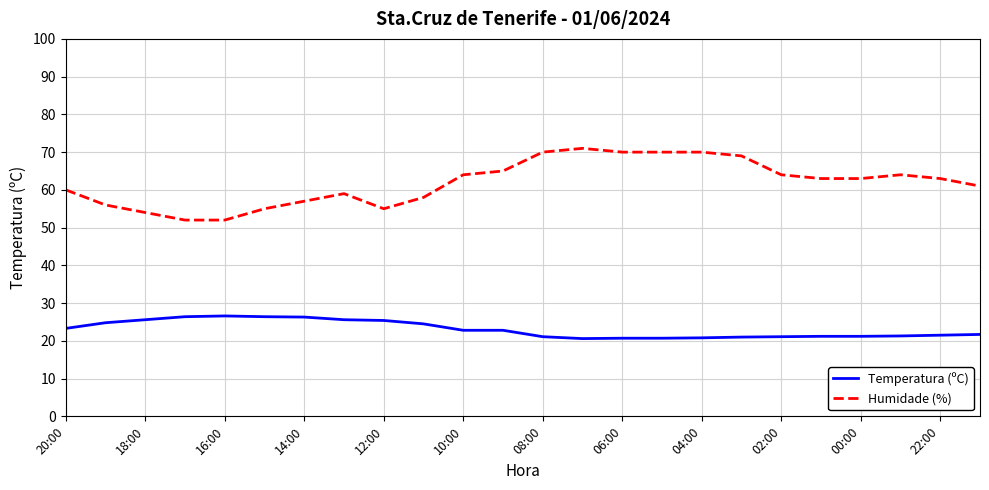

What is the difference between the maximum and minimum values in the Humidade (%) series?

19.0